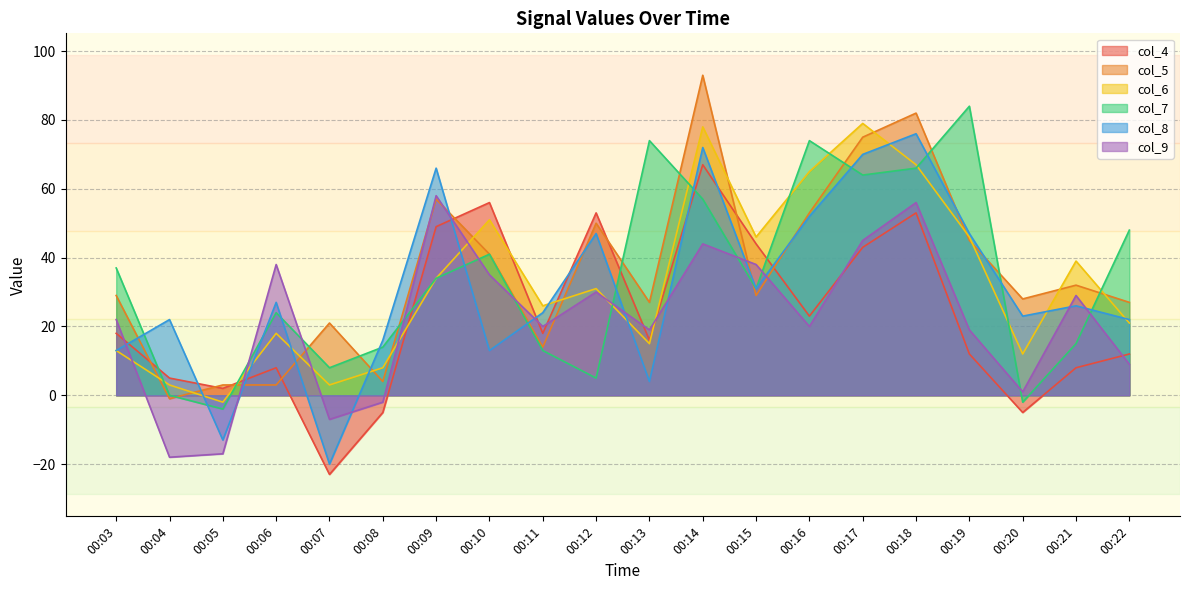

Count the number of data series in this chart.

6